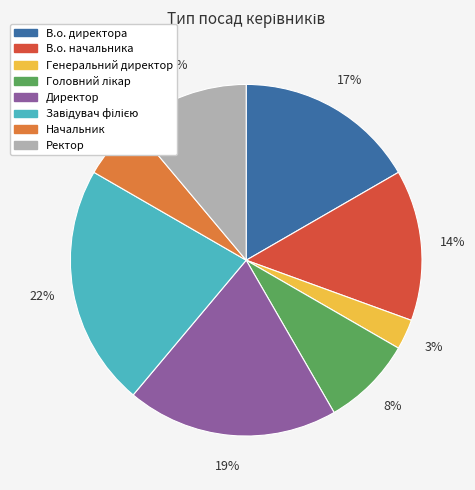

To the nearest percent, what is the average slice percentage?

12%